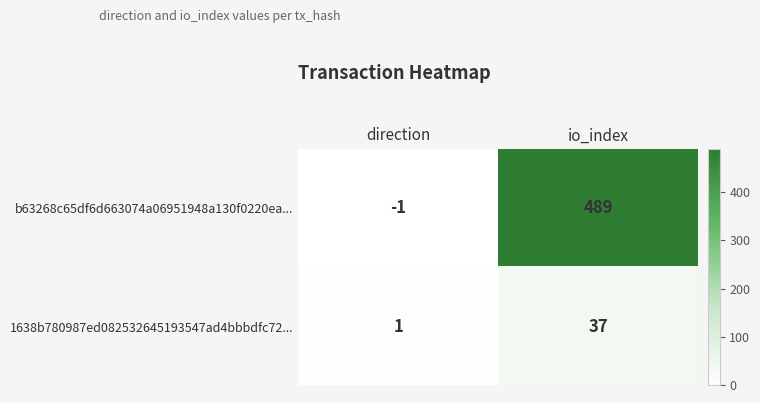

Is it true that 1638b780987ed082532645193547ad4bbbdfc72... equals 37 at io_index?

True